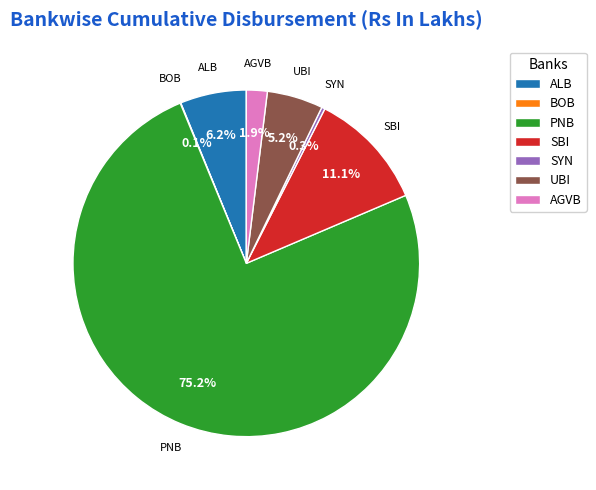

Is the sum of AGVB and PNB greater than half?

Yes